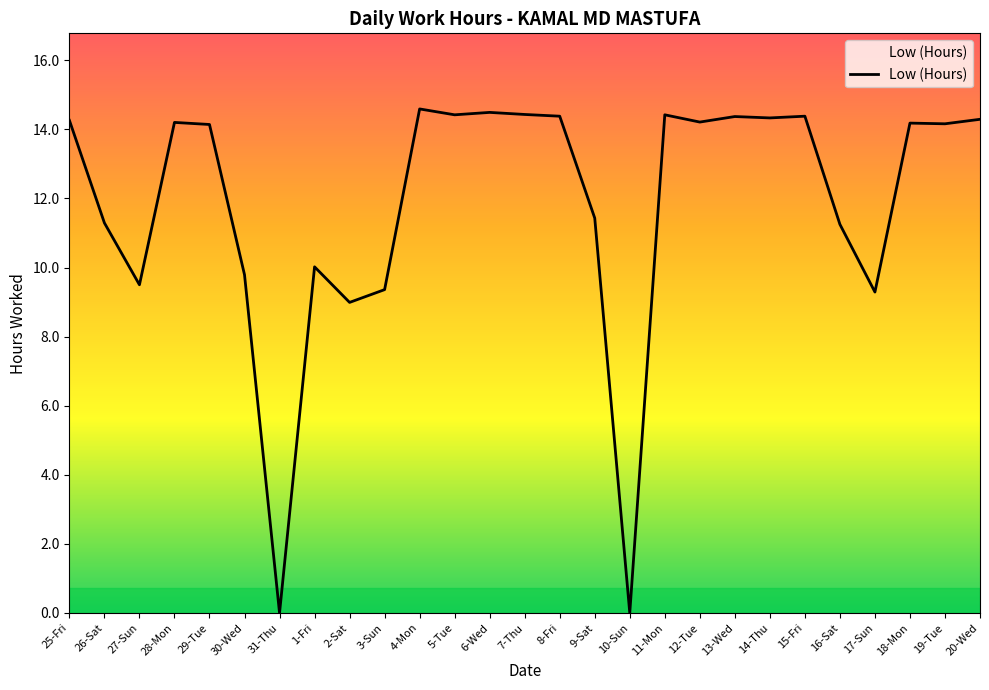

How many lines are shown in the chart?

1